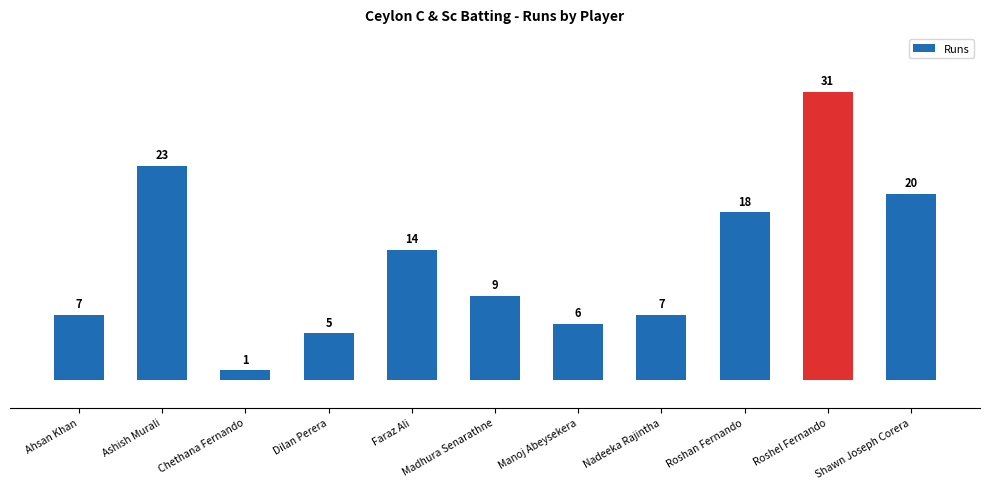

Between Nadeeka Rajintha and Roshel Fernando, which is larger?

Roshel Fernando